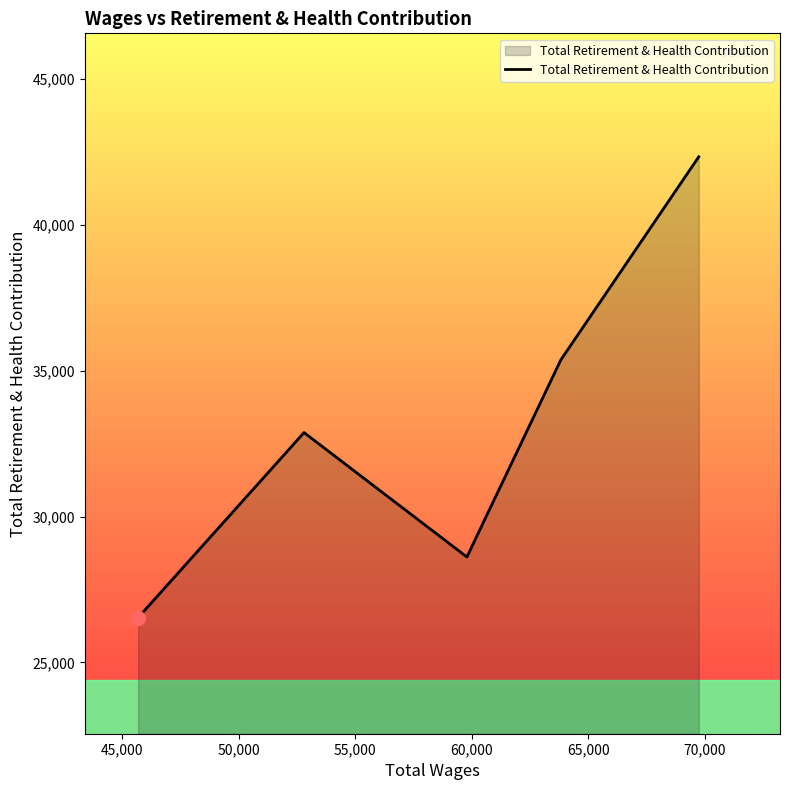

Count the number of data series in this chart.

1